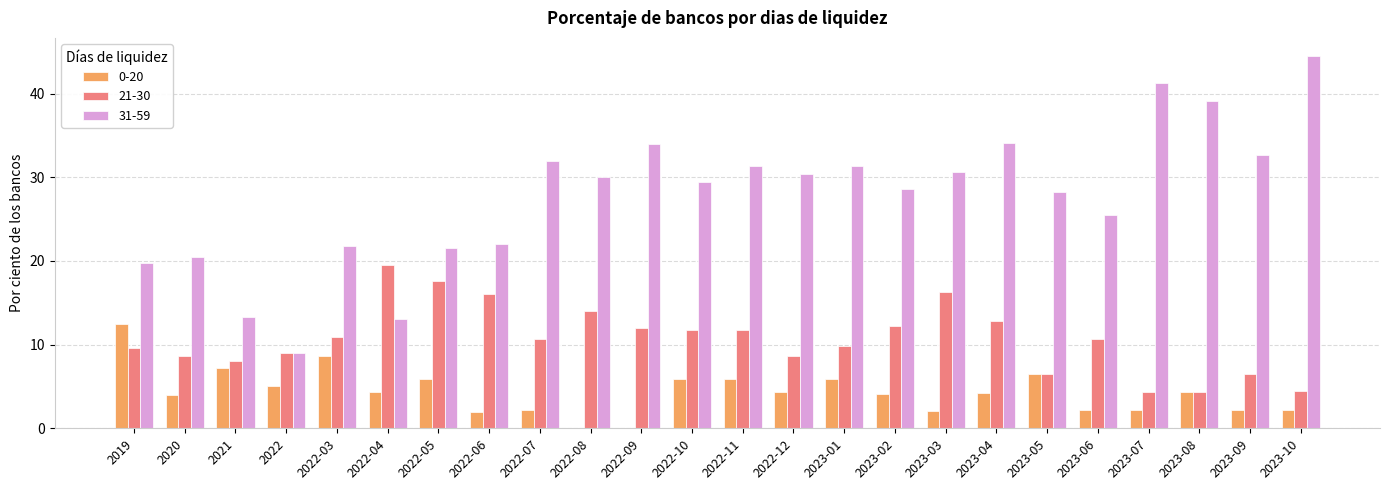

What is the sum of all 0-20 values?

103.6